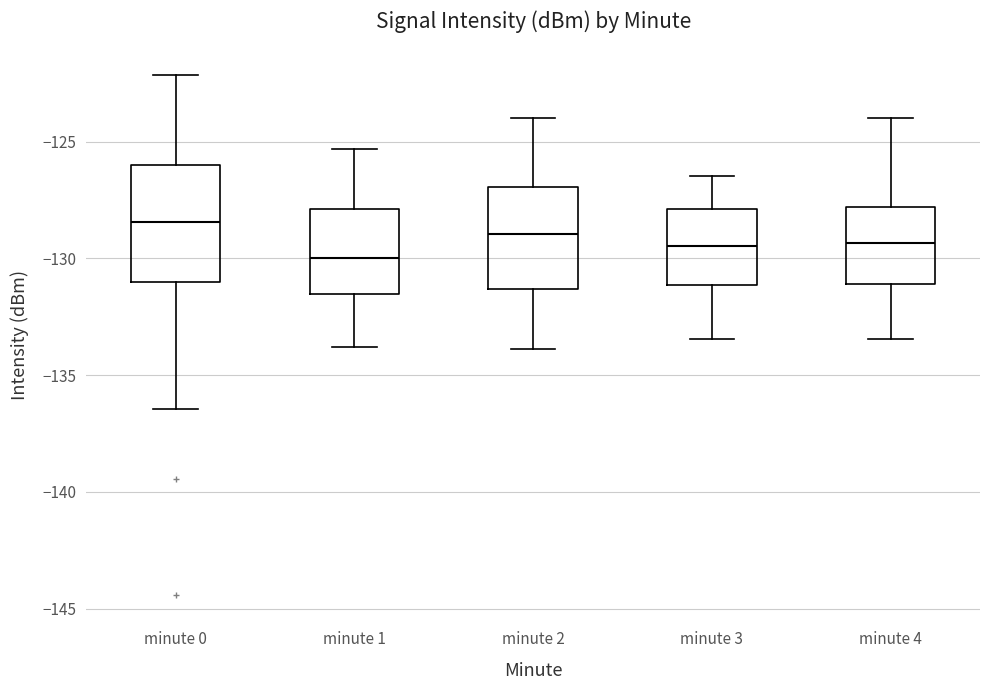

Reading left to right, transcribe this box plot: for each box, give where its median line is, the range the box spans, and where its two whiskers end, as read against the y-axis. The values are not printed on the chart, so give them approximately, as read against the axis.

minute 0: median -128.5, box -131.0 to -126.0, whiskers -136.5 to -122.0
minute 1: median -130.0, box -131.5 to -128.0, whiskers -134.0 to -125.5
minute 2: median -129.0, box -131.5 to -127.0, whiskers -134.0 to -124.0
minute 3: median -129.5, box -131.0 to -128.0, whiskers -133.5 to -126.5
minute 4: median -129.5, box -131.0 to -128.0, whiskers -133.5 to -124.0